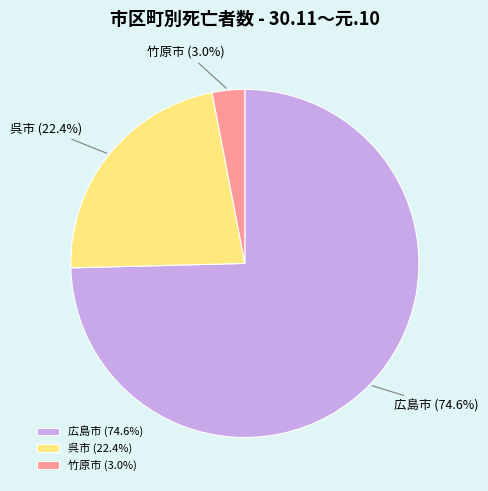

Which category has the smallest portion of the pie?

竹原市